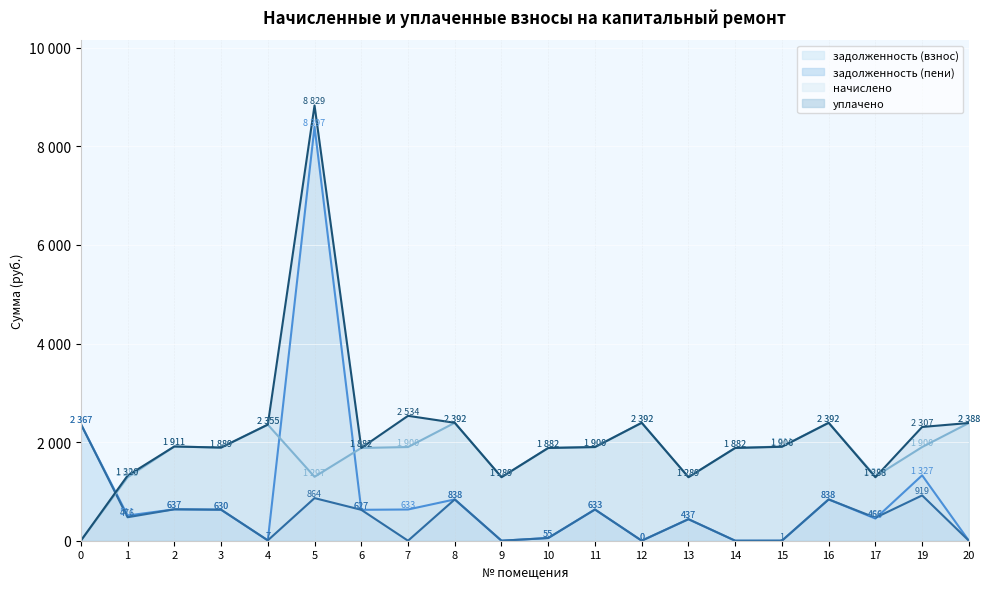

How many data points does each series have?

20